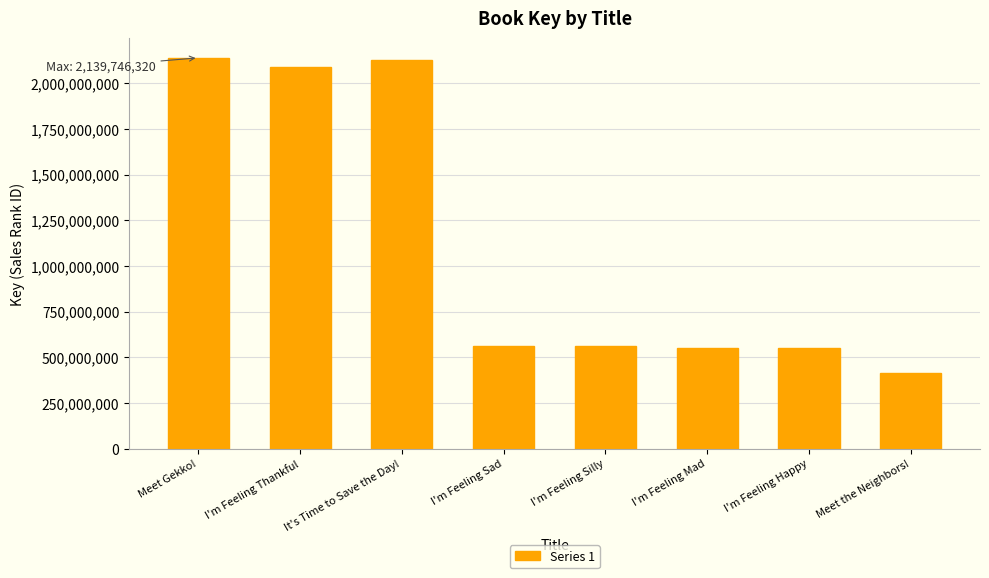

Does the chart contain stacked bars?

No